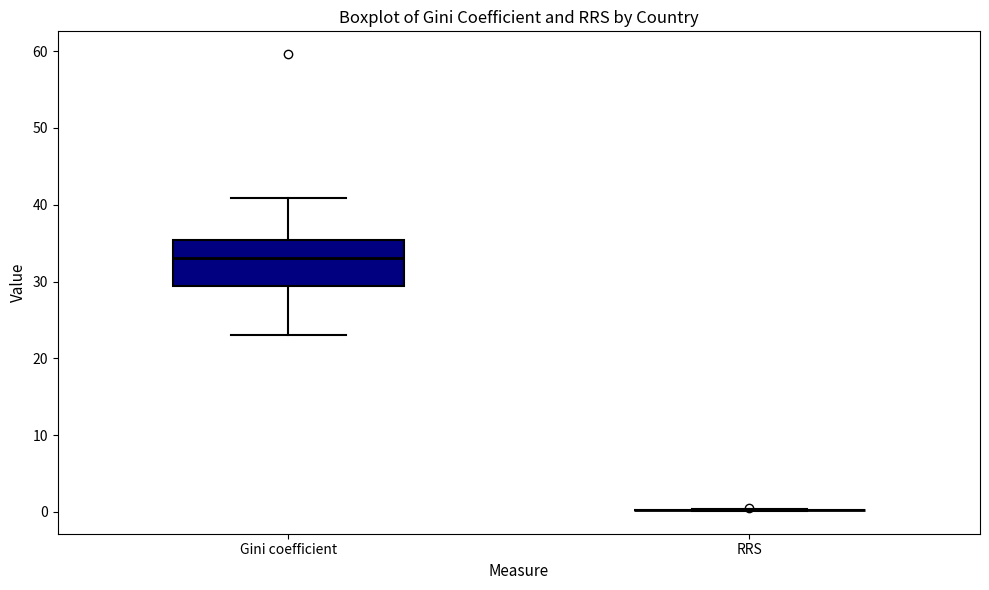

Comparing the boxes themselves (not the whiskers), which one is the tallest?

Gini coefficient